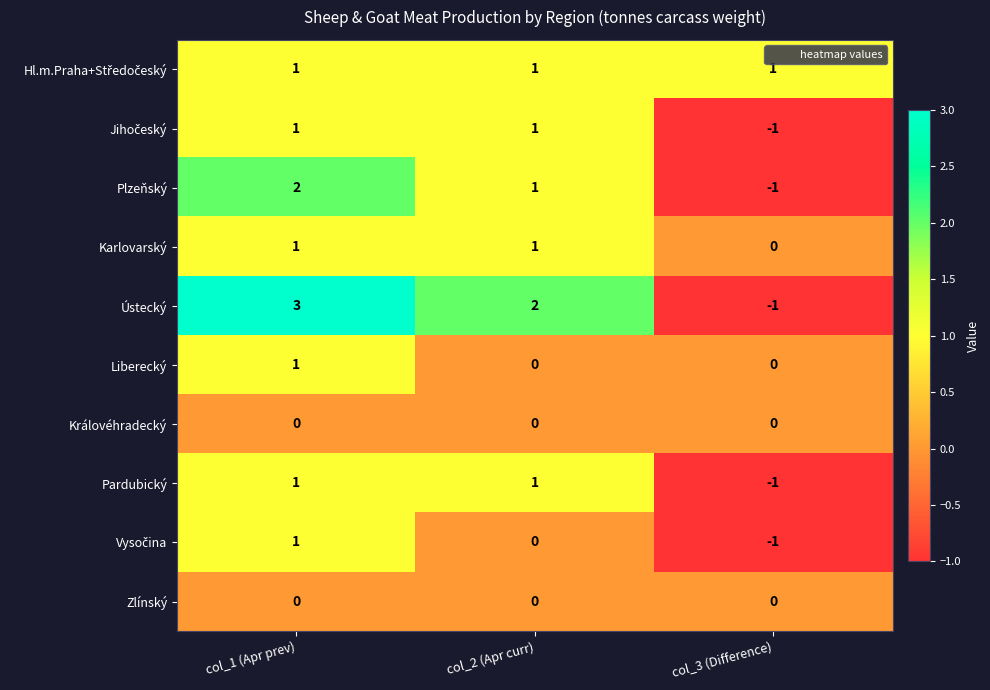

At which category is the sum across all series the highest?

col_1 (Apr prev)